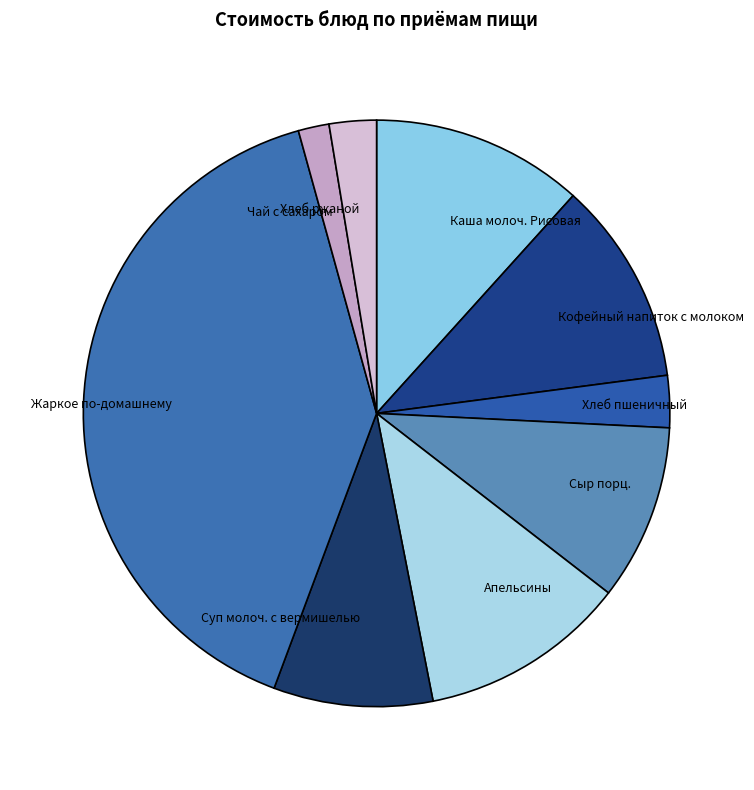

Is it true that Каша молоч. Рисовая is 12% of the pie?

True